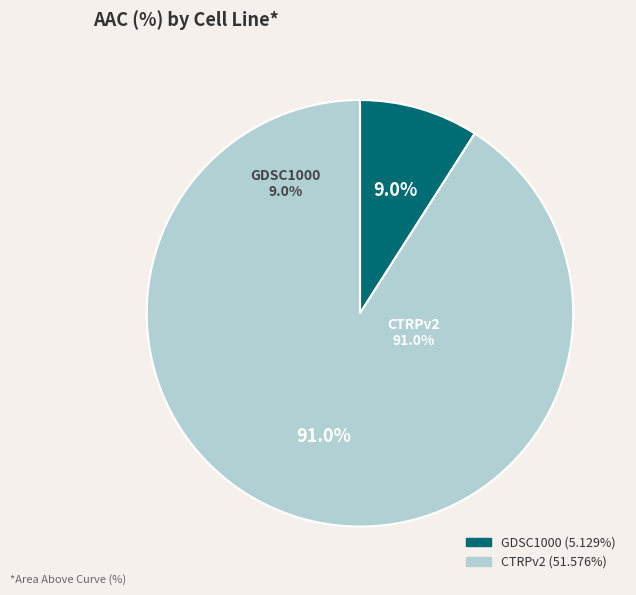

Combined, what portion of the pie is CTRPv2 and GDSC1000?

100.0%